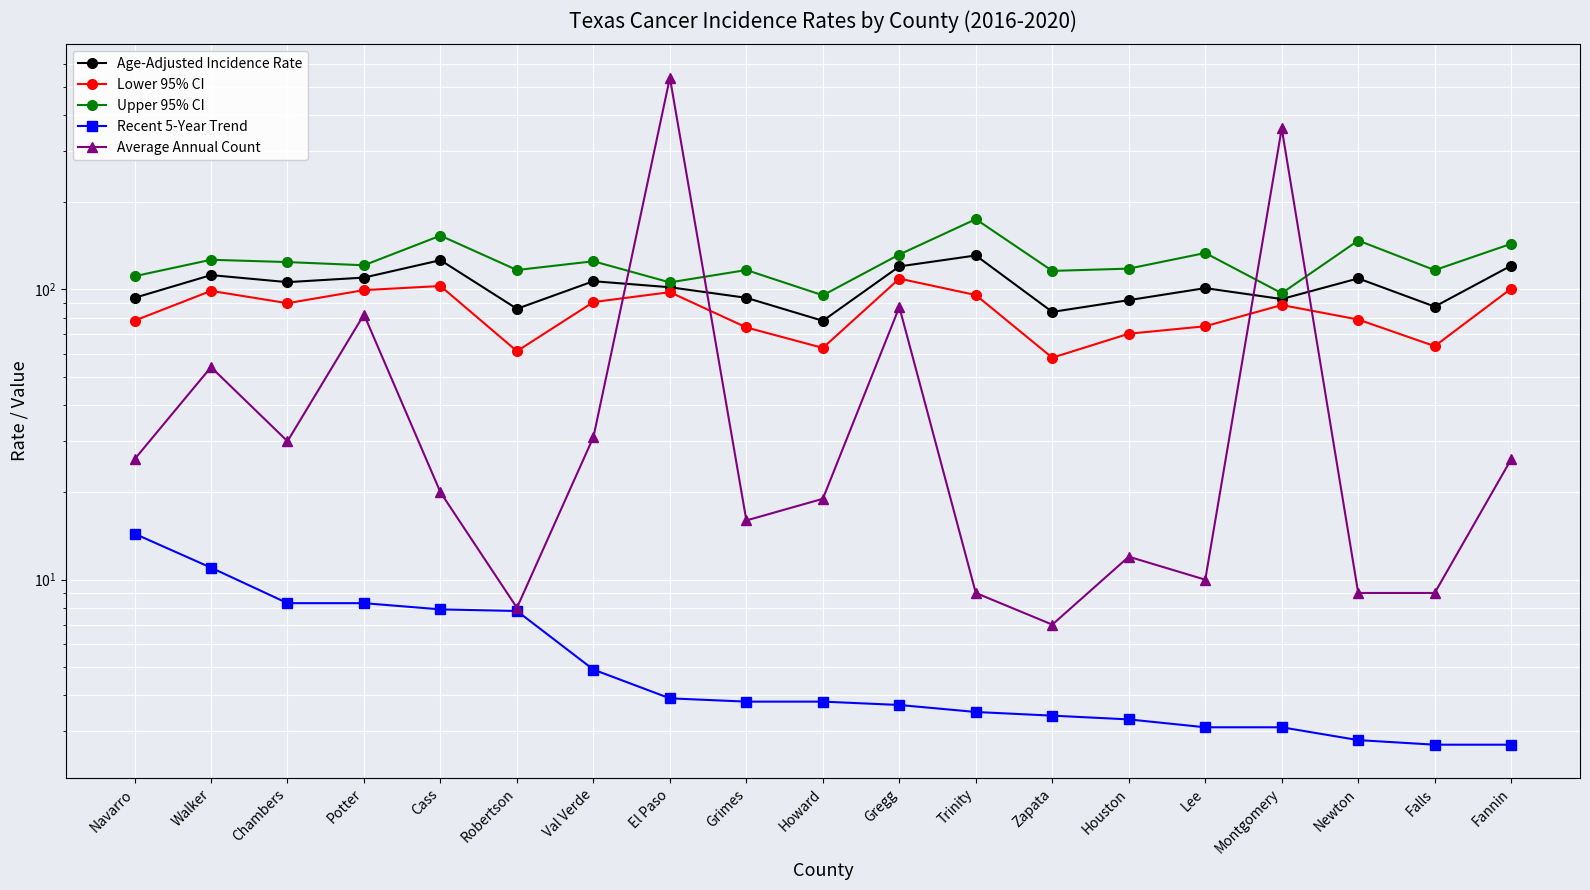

What is the difference between the second highest and second lowest values in the Average Annual Count series?

351.0